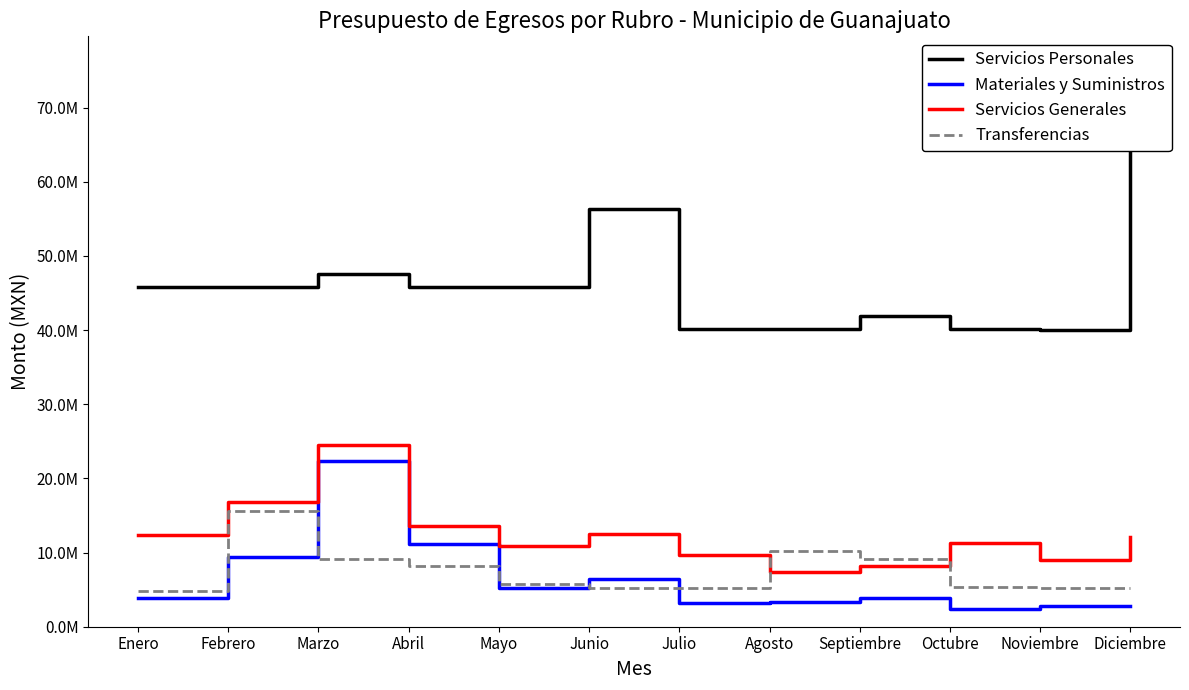

What are all the series names shown in the legend?

Servicios Personales, Materiales y Suministros, Servicios Generales, Transferencias